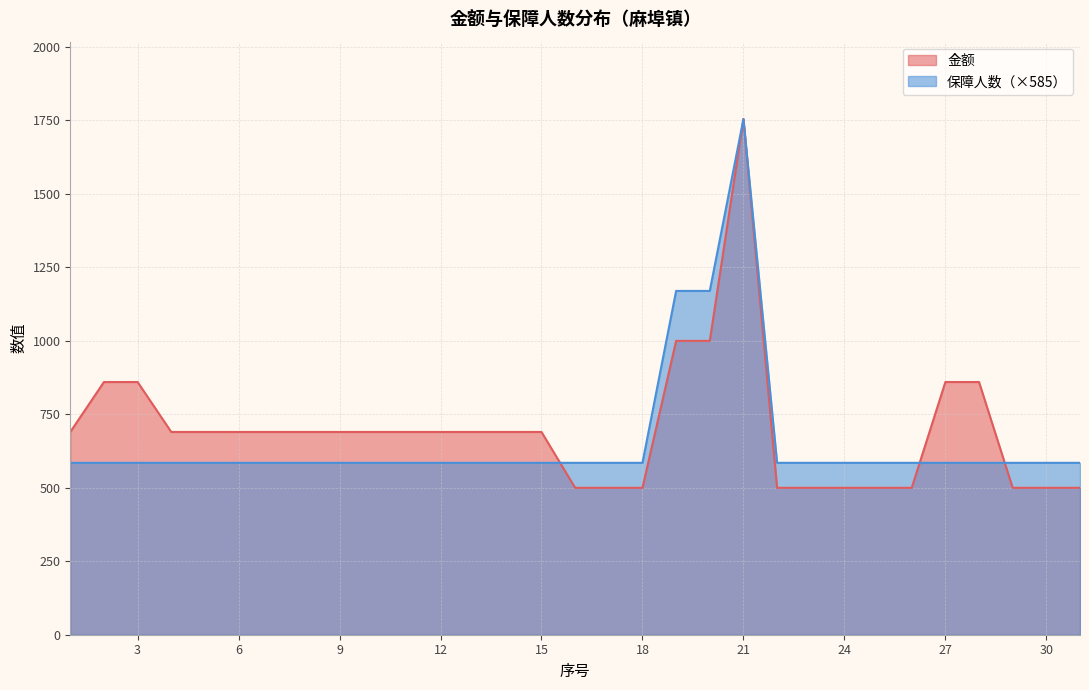

At which label is 保障人数 closest to 1170?

19